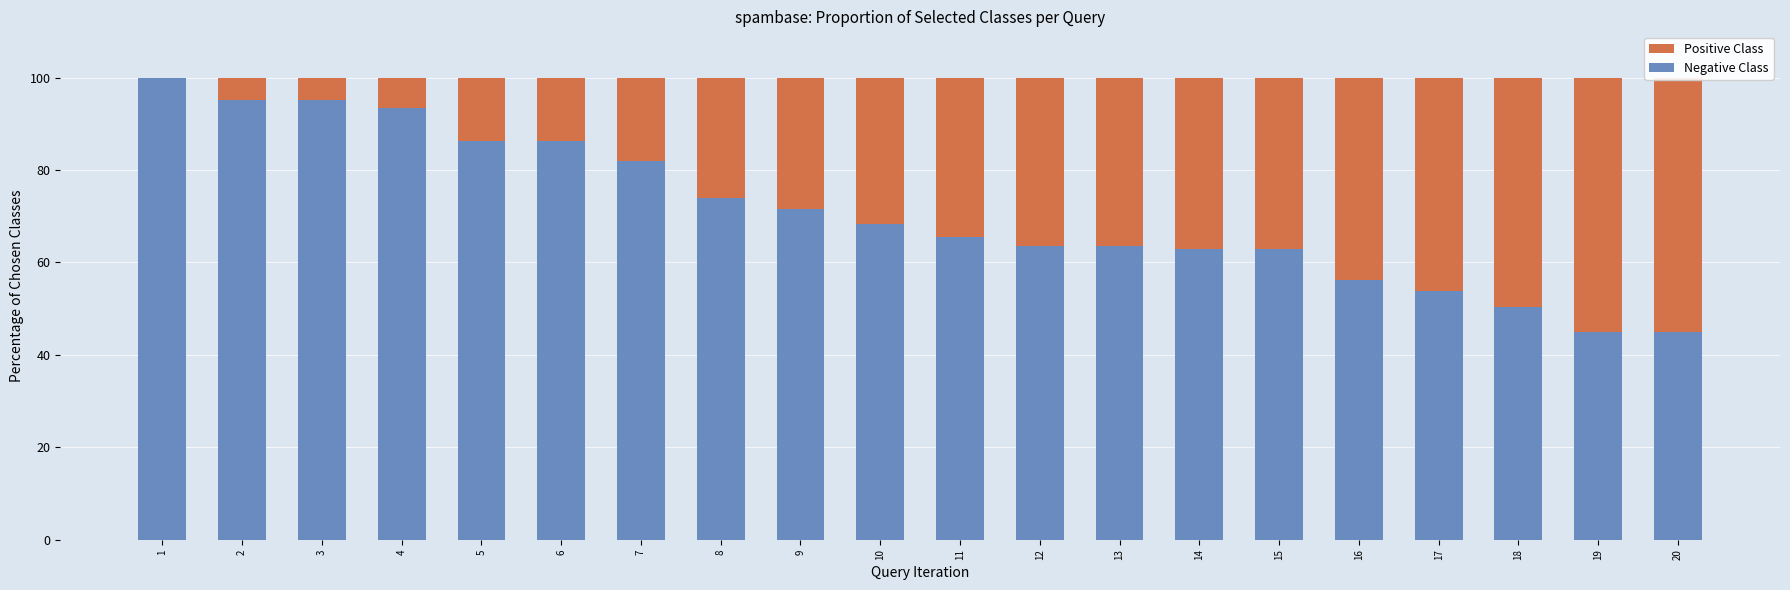

What is the sum of the Negative Class values at 13 and 15?

126.3